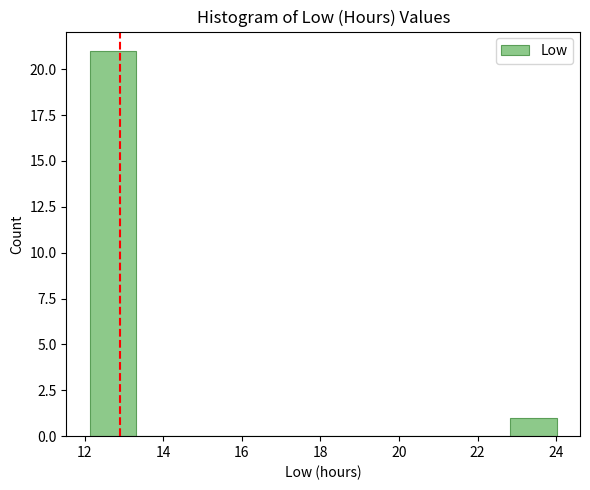

Reading left to right, list every bar in this chart as the range it spans on the x-axis followed by its height. Neither the bar edges nor the heights are printed on the chart, so give them approximately, as read against the axes.

12.2 to 13.4: 21
13.4 to 14.6: 0
14.6 to 15.6: 0
15.6 to 16.8: 0
16.8 to 18.0: 0
18.0 to 19.2: 0
19.2 to 20.4: 0
20.4 to 21.6: 0
21.6 to 22.8: 0
22.8 to 24.0: 1